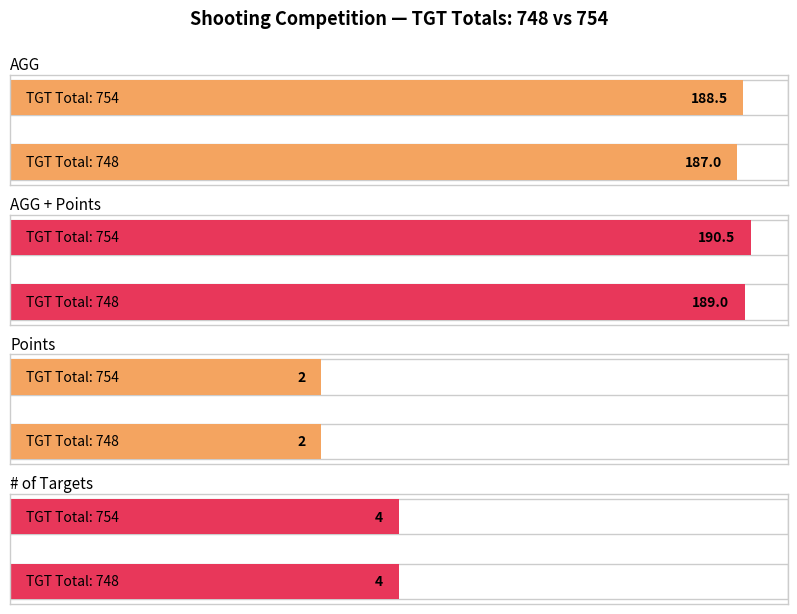

True or false: Points has a value of 0.8 at 748.

False